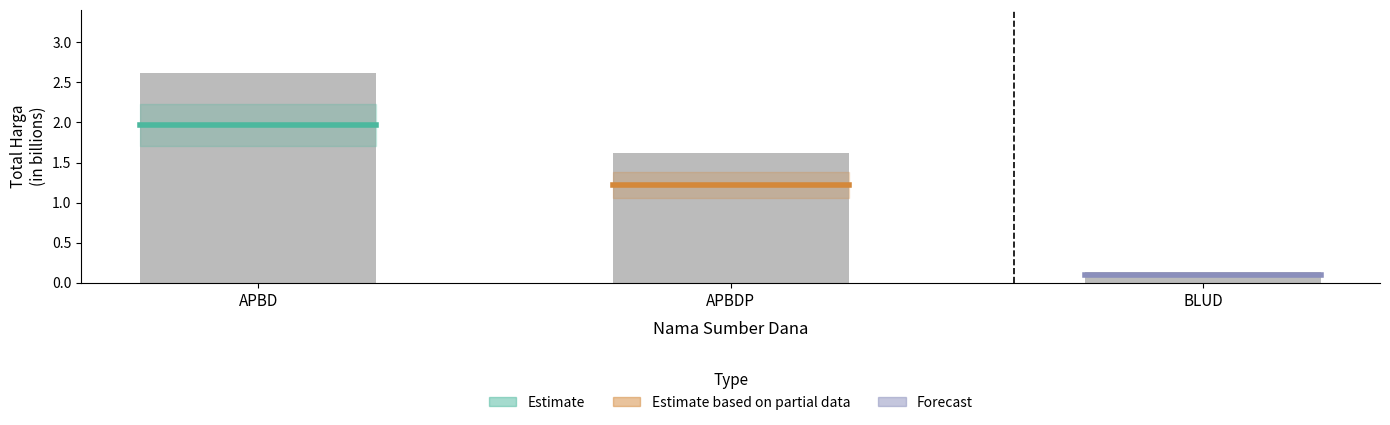

What is the sum of all values?

4.4